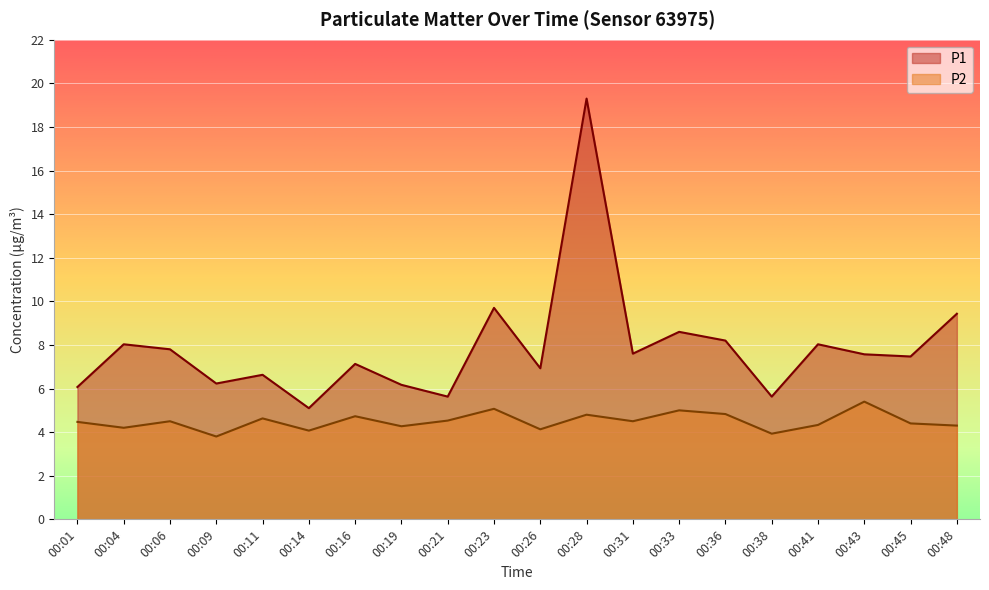

What is the difference between the second highest and minimum values in the P1 series?

4.6